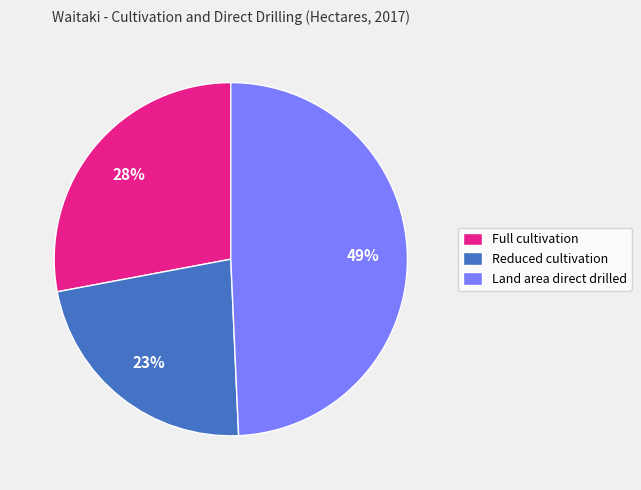

What is the largest slice in the pie chart?

Land area direct drilled